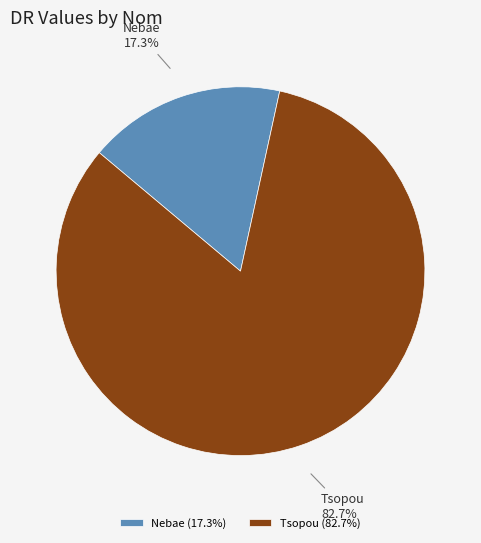

How many slices are in this pie chart?

2